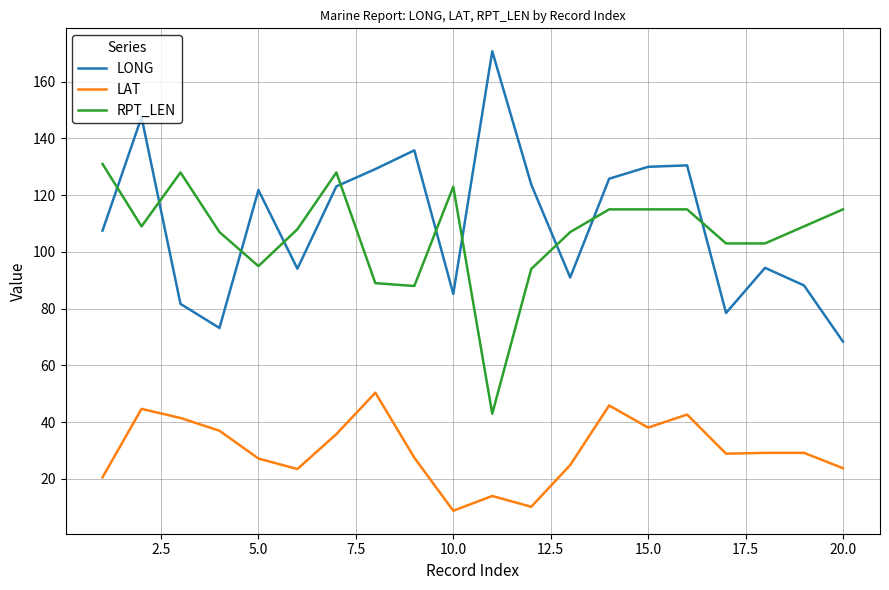

What are all the series names shown in the legend?

LONG, LAT, RPT_LEN